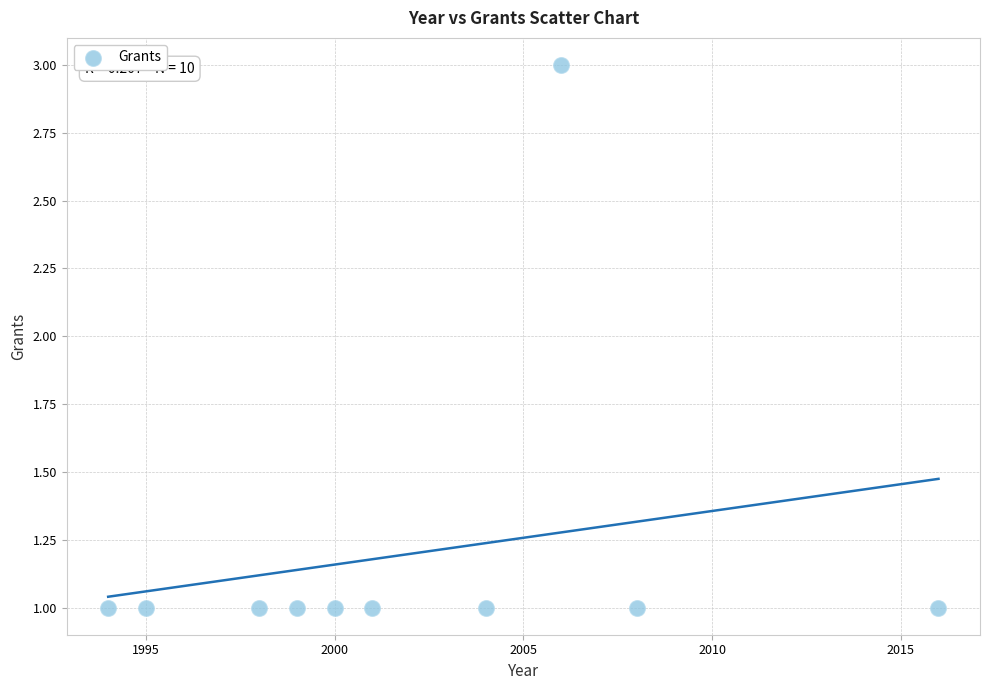

What is the average X value?

2002